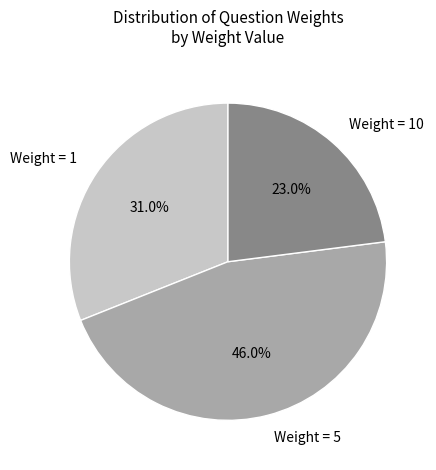

What percentage do Weight = 5 and Weight = 1 together represent?

77.0%